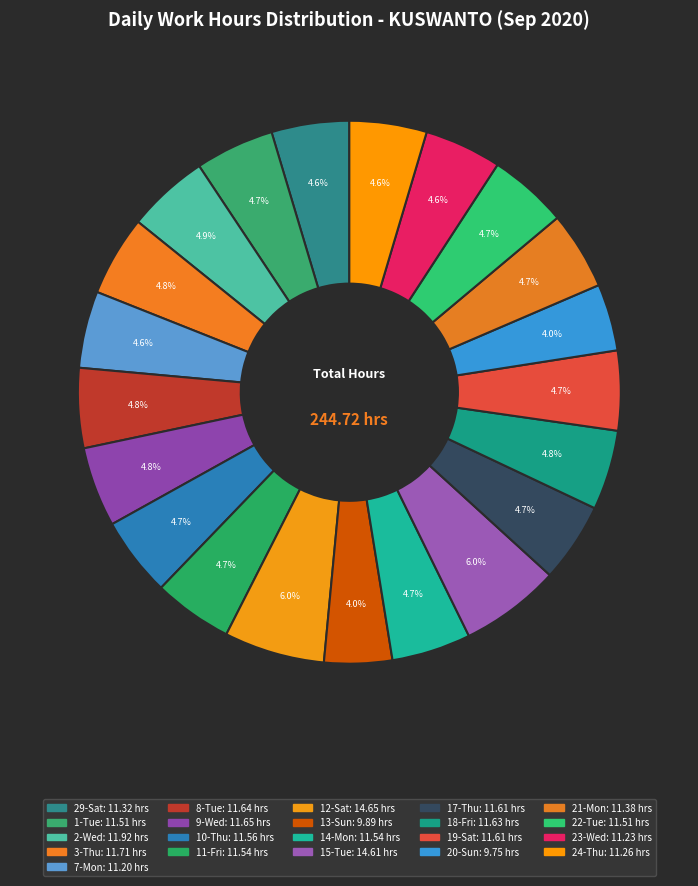

How many segments does this pie chart have?

21